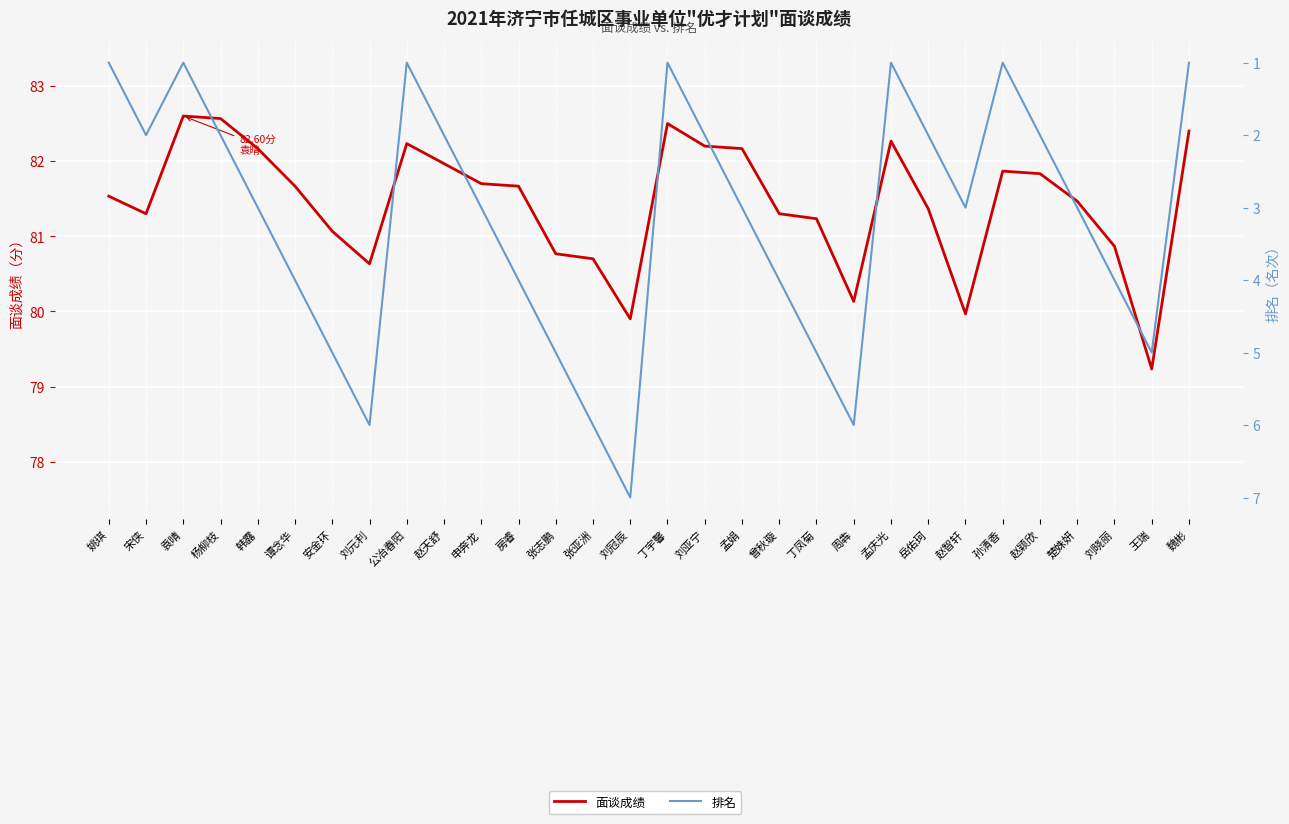

List the series in order of their peak value, lowest first.

排名, 面谈成绩